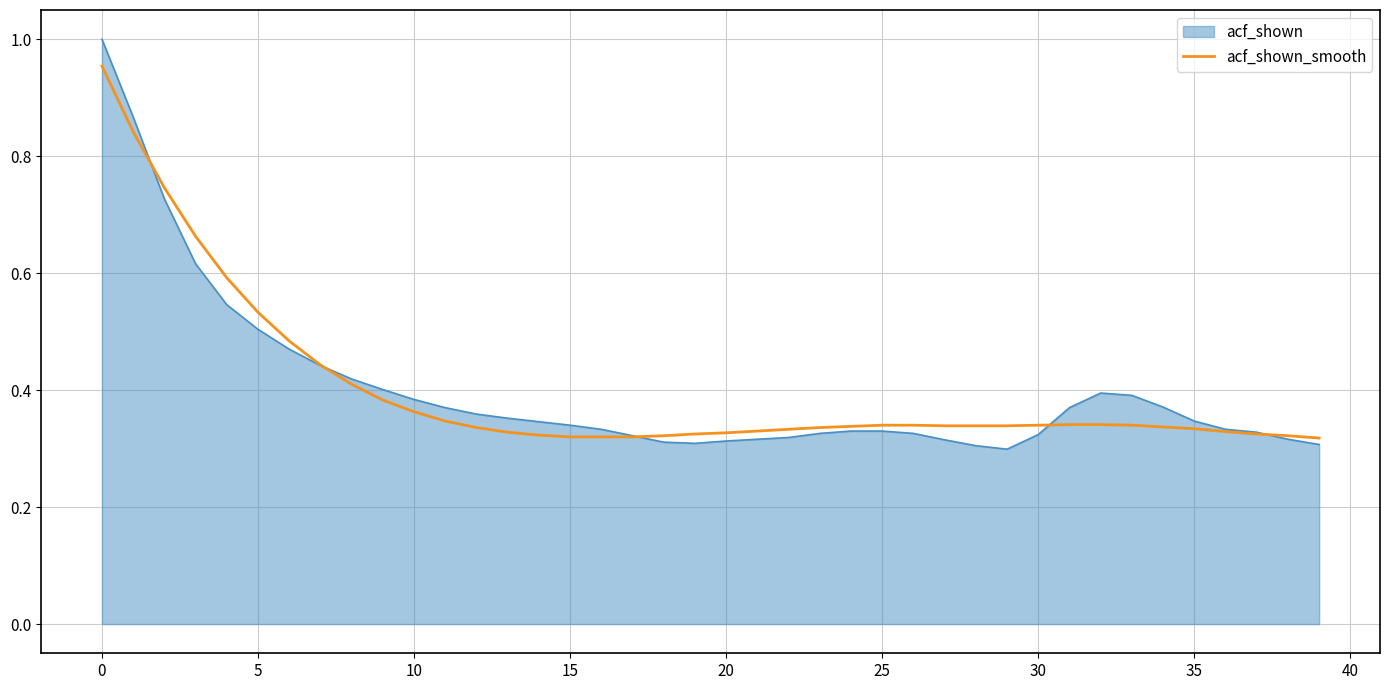

Which series has the largest range (max minus min)?

acf_shown